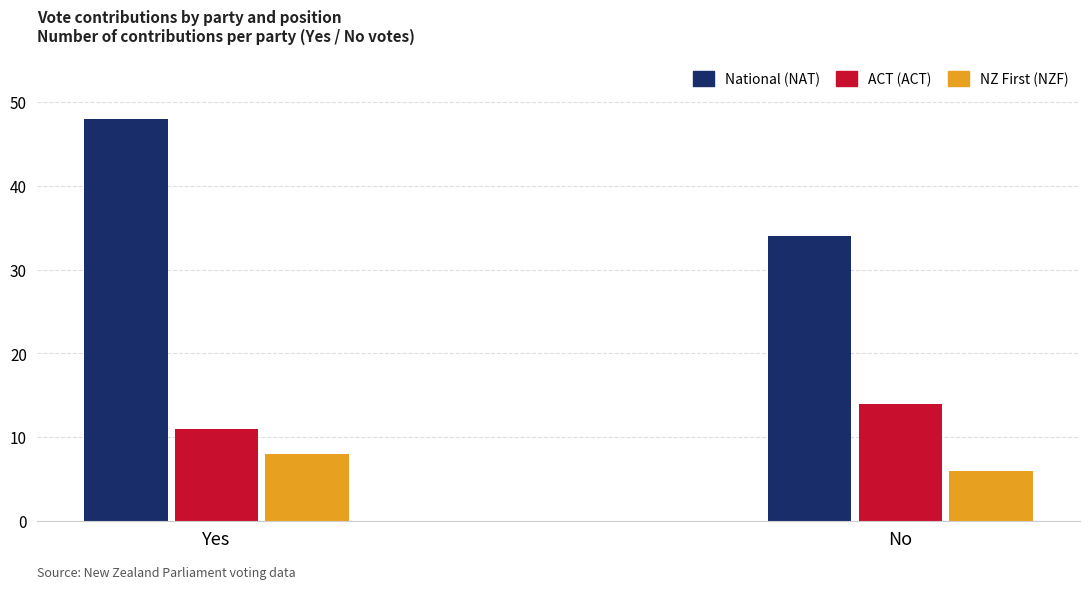

Which has a higher value, National (NAT) or ACT (ACT)?

National (NAT)